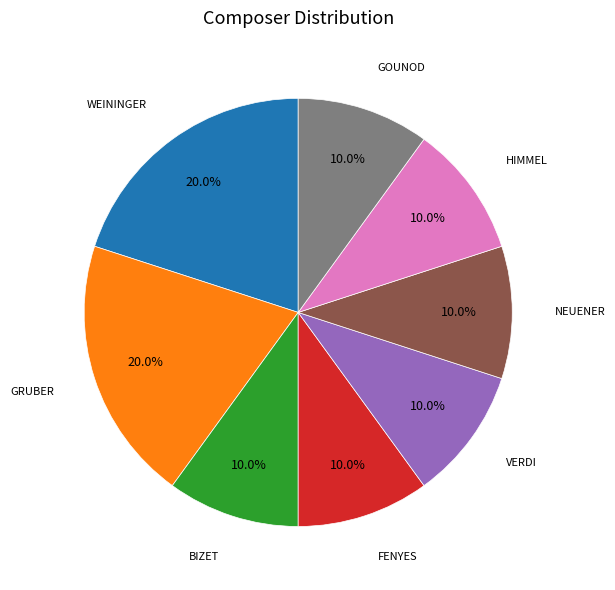

Is it true that WEININGER is 20% of the pie?

True